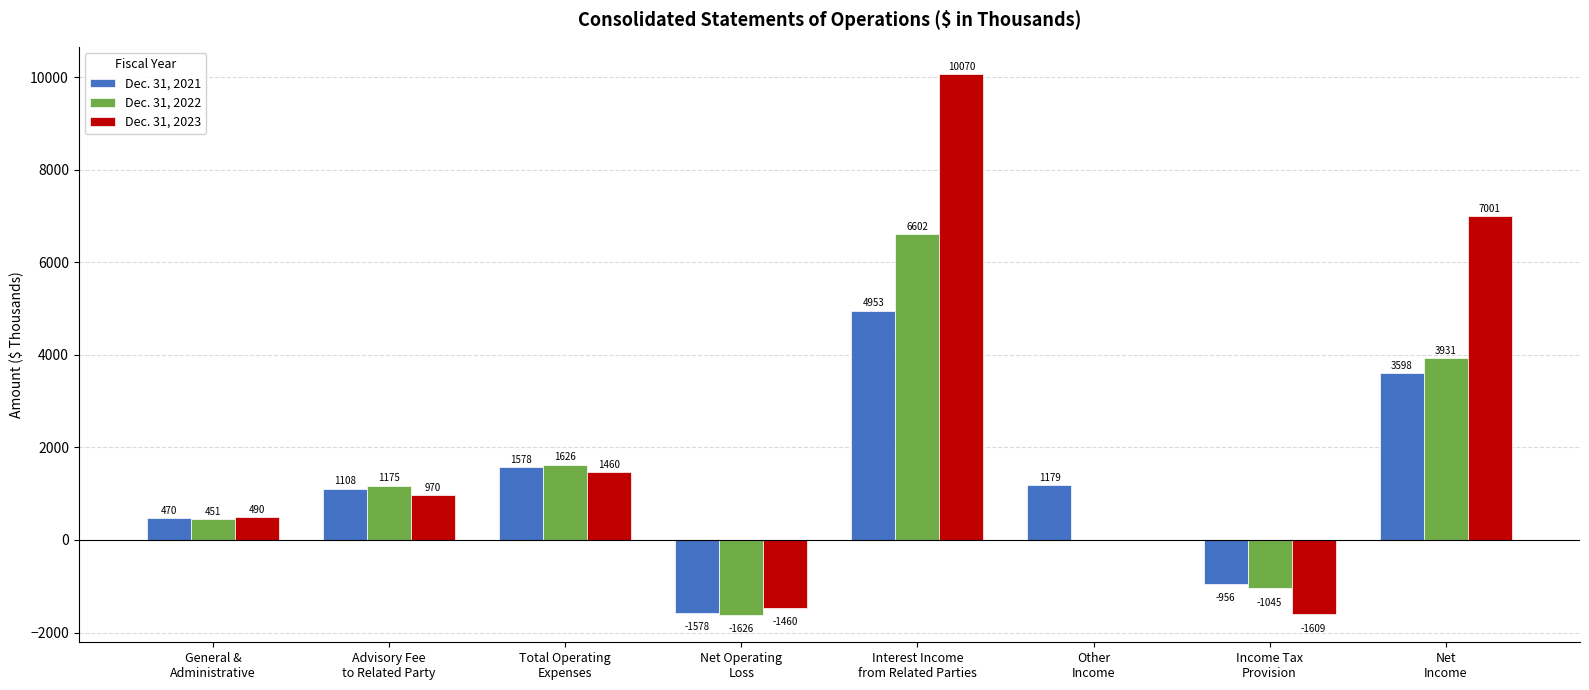

What are all the series names shown in the legend?

Dec. 31, 2021, Dec. 31, 2022, Dec. 31, 2023